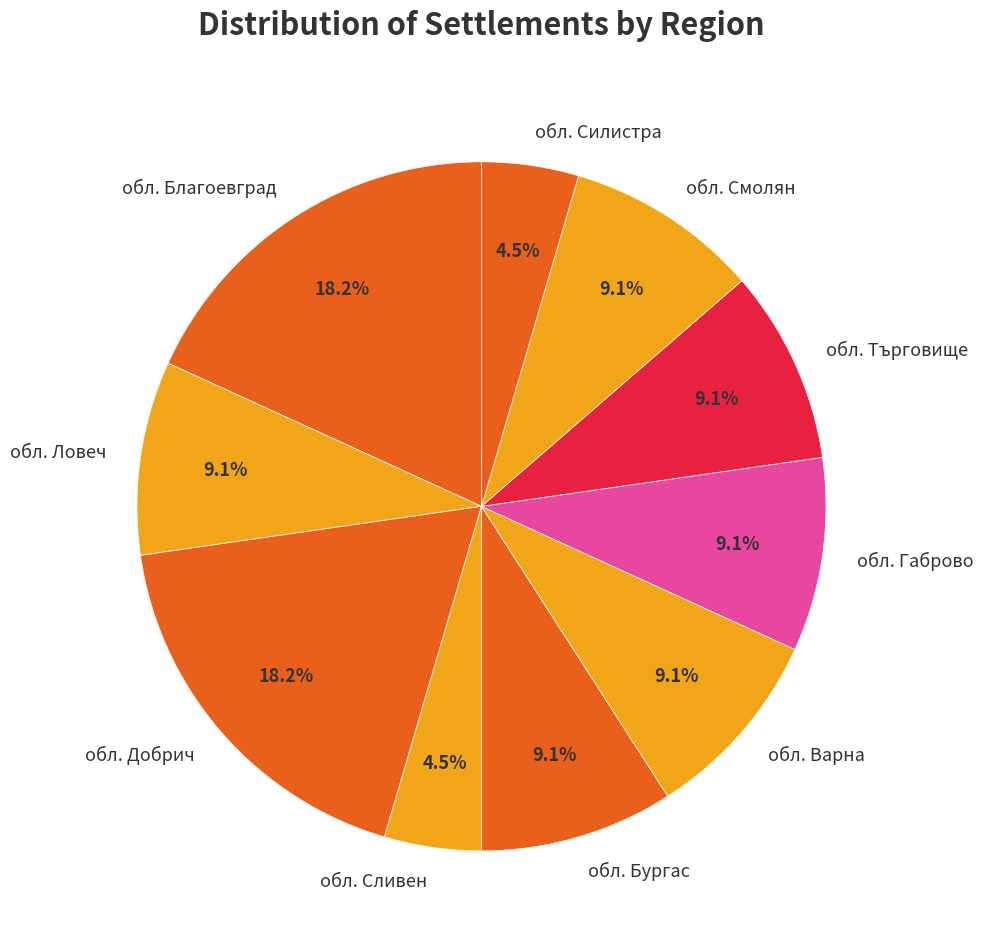

What is the ratio of the value at обл. Смолян to the value at обл. Варна?

1.0